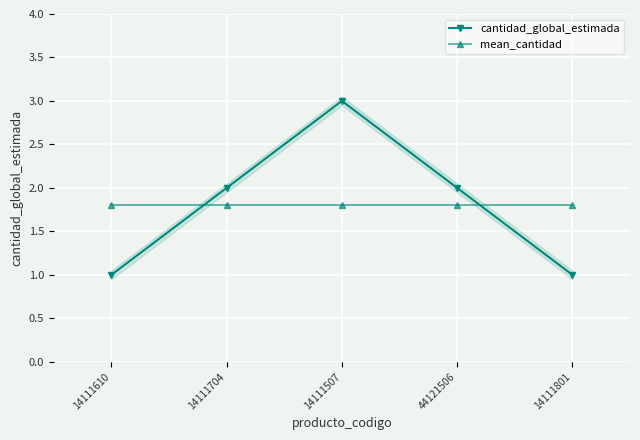

Which series has the largest total across all categories?

cantidad_global_estimada